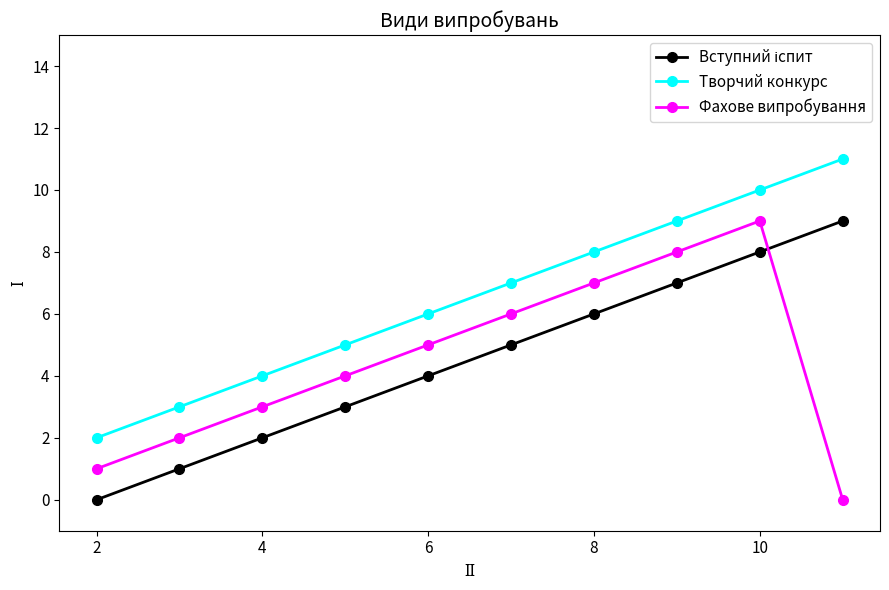

Which series has the largest total across all categories?

Творчий конкурс